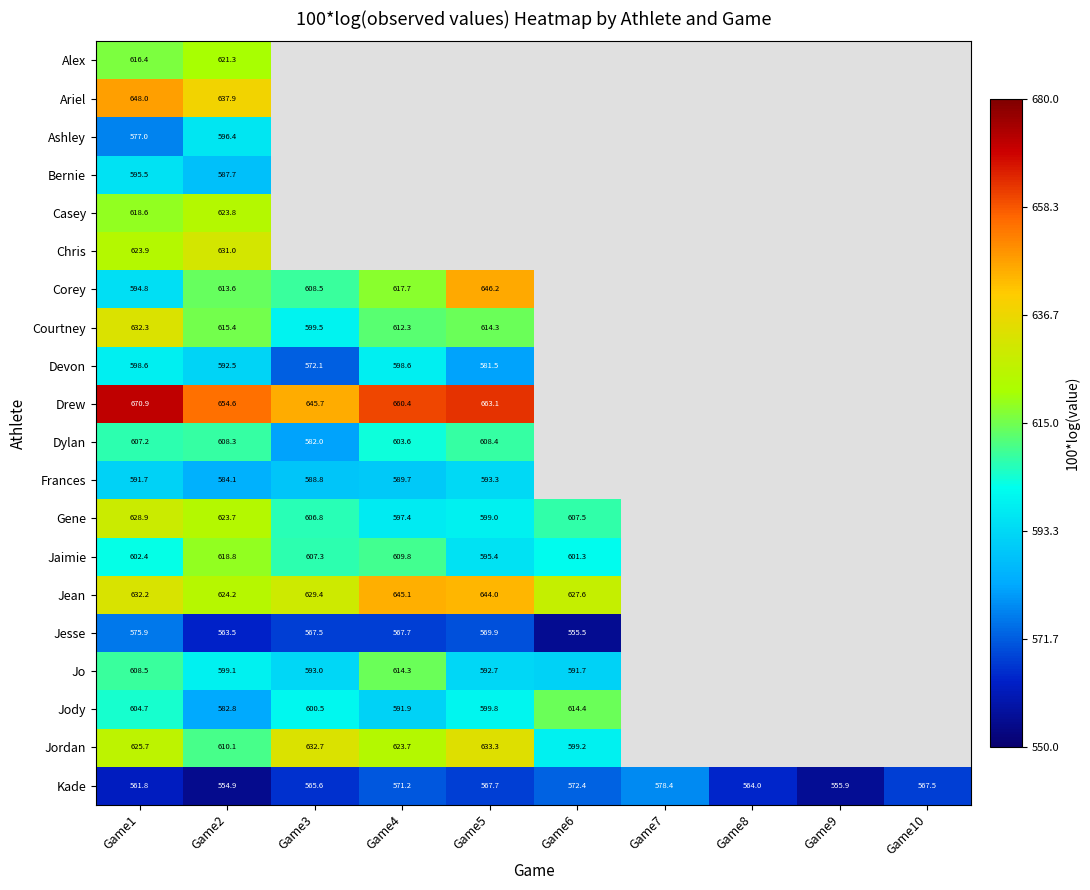

How many values in the Jordan series are below 633?

5